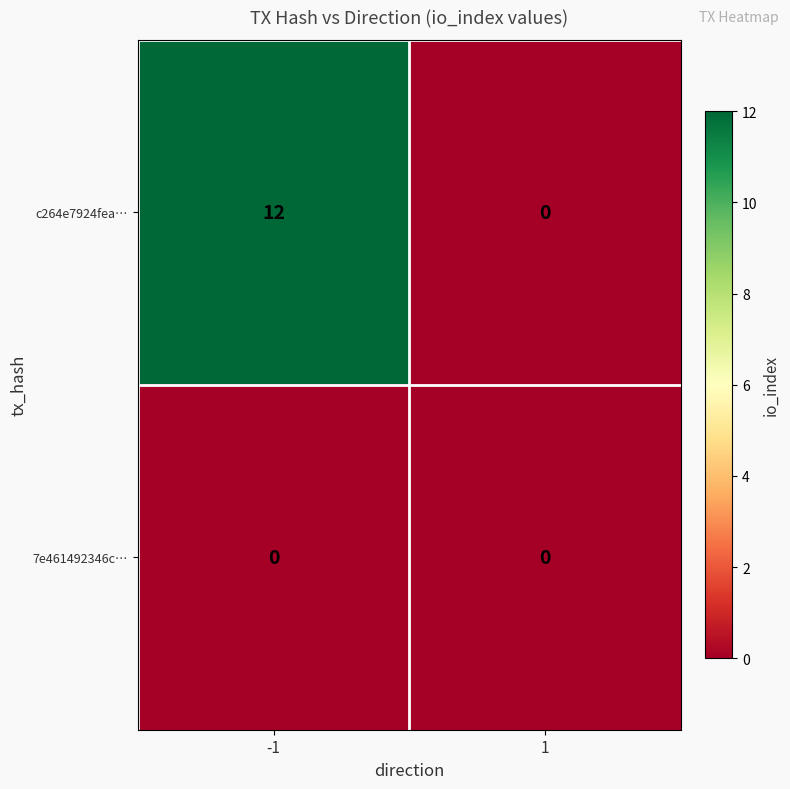

Reading left to right, list all the values displayed in this chart.

c264e7924fea…: 12	0
7e461492346c…: 0	0